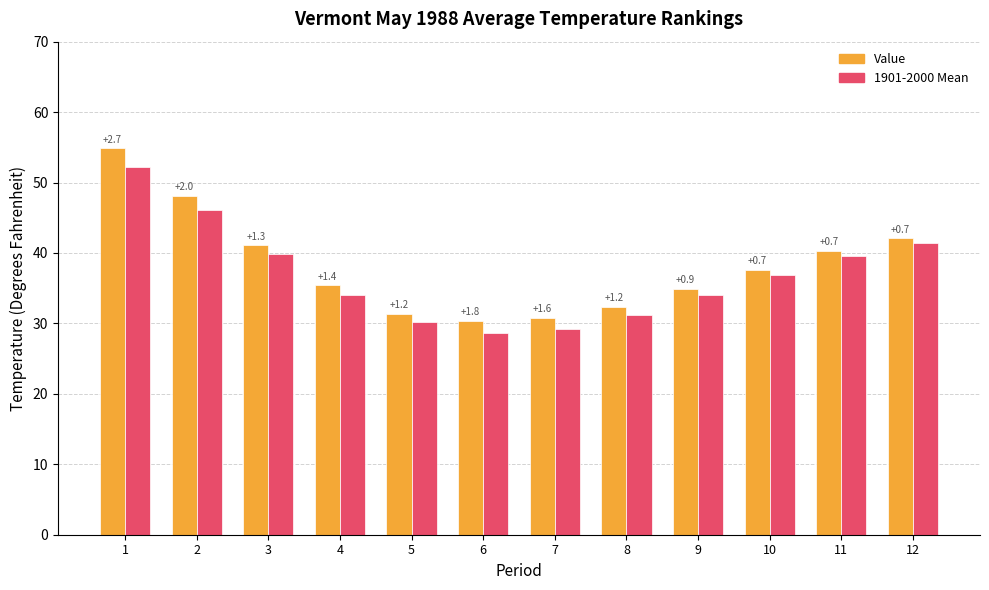

What is the value of the 1901-2000 Mean bar at the 11th from the left?

39.6